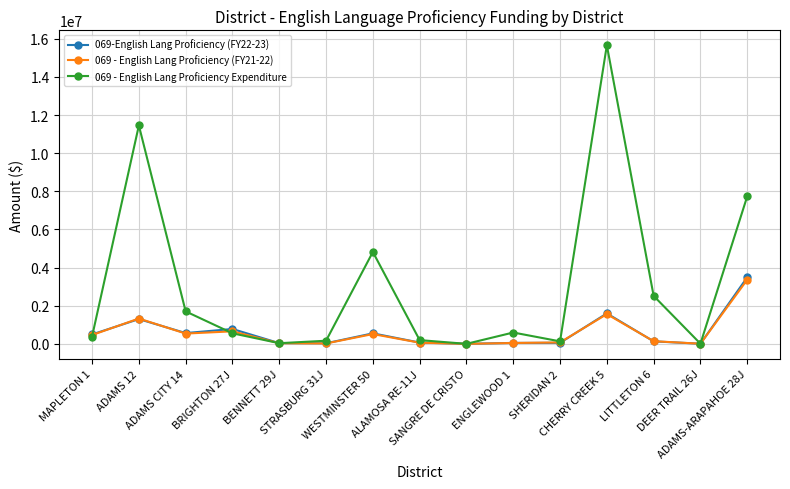

True or false: 069 - English Lang Proficiency (FY21-22) has more than 1 interior local peaks.

True